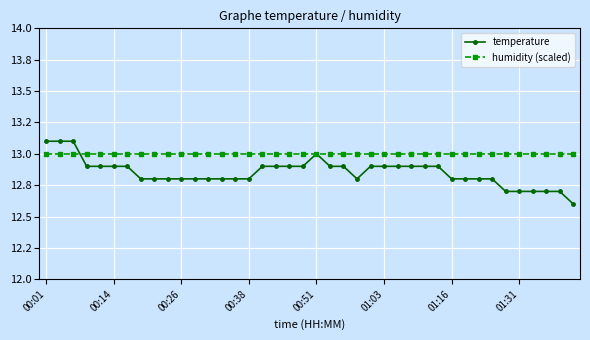

What is the smallest value displayed?

12.6